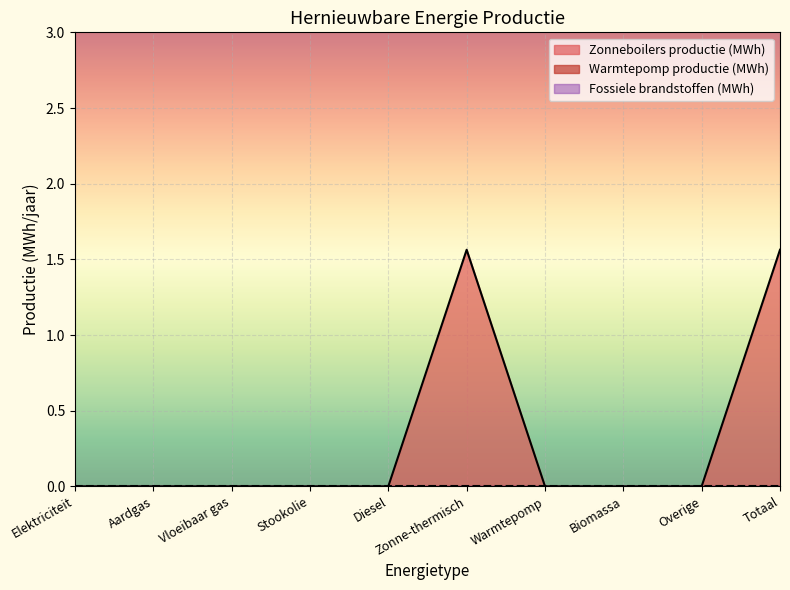

List the labels in order of Warmtepomp productie (MWh) value, smallest first.

0, 1, 2, 3, 4, 5, 6, 7, 8, 9